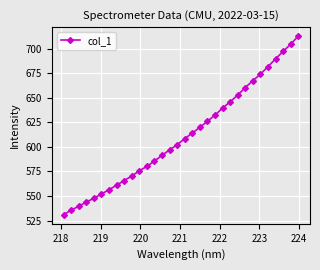

Reading left to right, transcribe all the data shown in this chart.

530.8	535.7	539.5	543.9	547.6	552.0	556.3	561.0	565.7	570.3	575.6	580.2	585.5	591.4	596.9	602.2	608.4	614.0	620.0	626.1	632.4	639.5	645.9	652.8	660.5	667.5	674.1	681.7	689.7	697.3	704.6	712.9